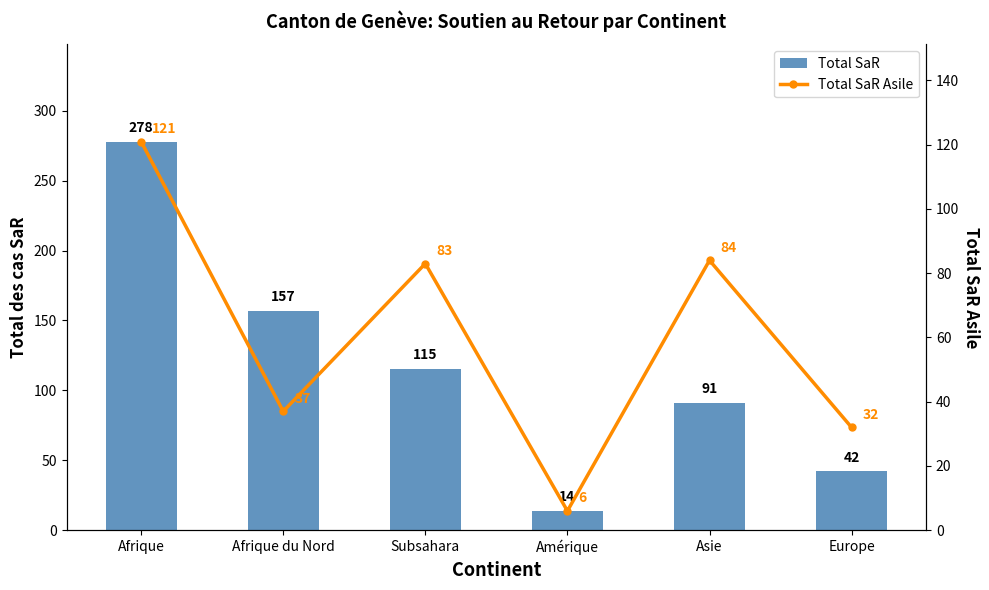

What value does the Total SaR Asile series have at Afrique du Nord, to the nearest 5?

35